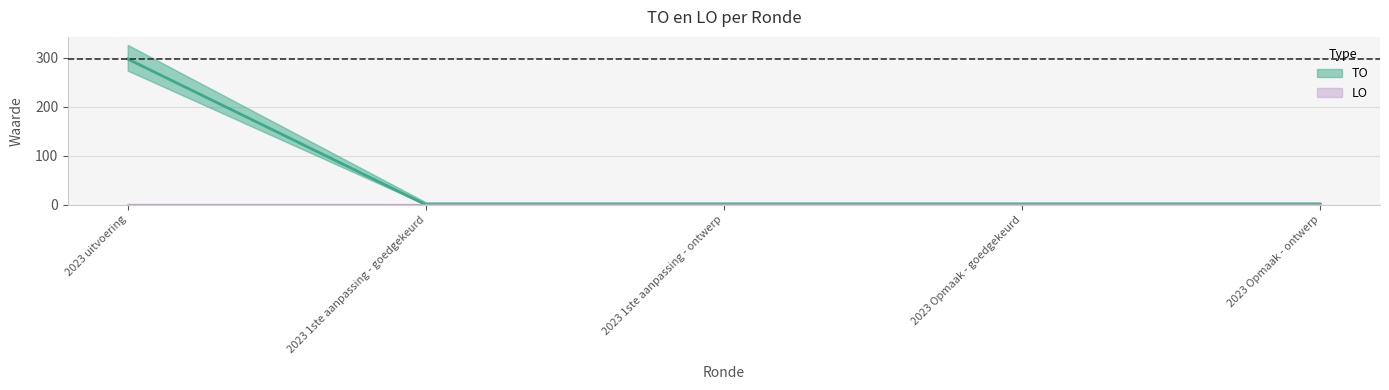

Which has a higher value, 2023 1ste aanpassing - goedgekeurd or 2023 uitvoering?

2023 uitvoering